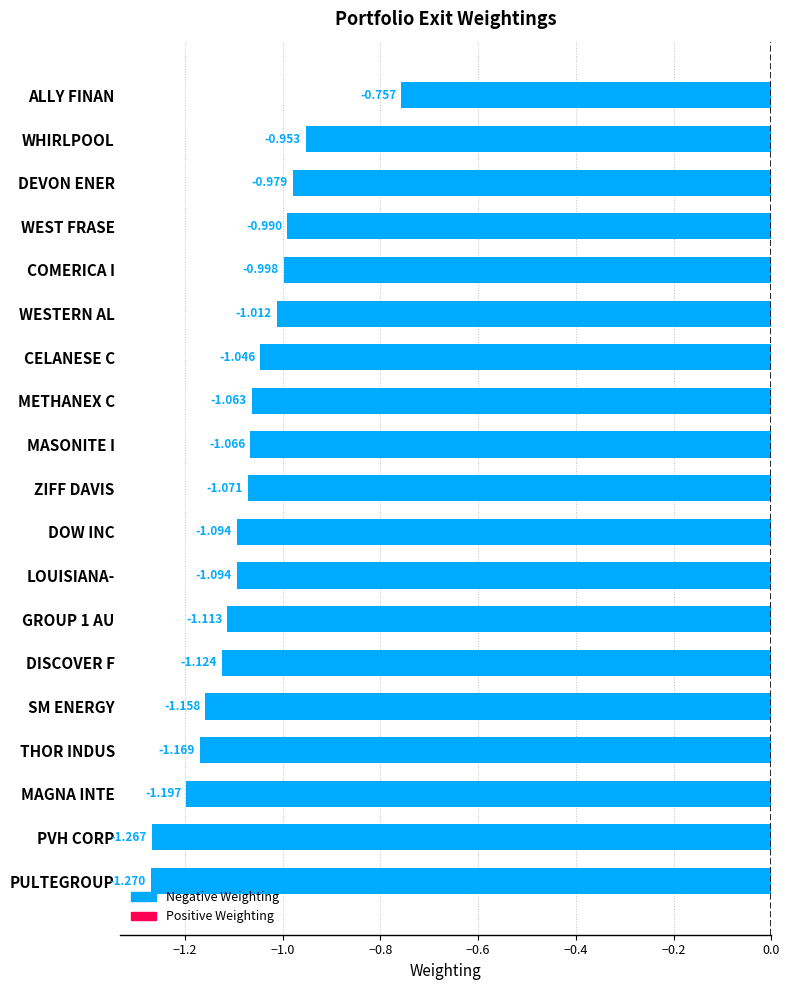

What is the label of the 8th bar from the top?

METHANEX C